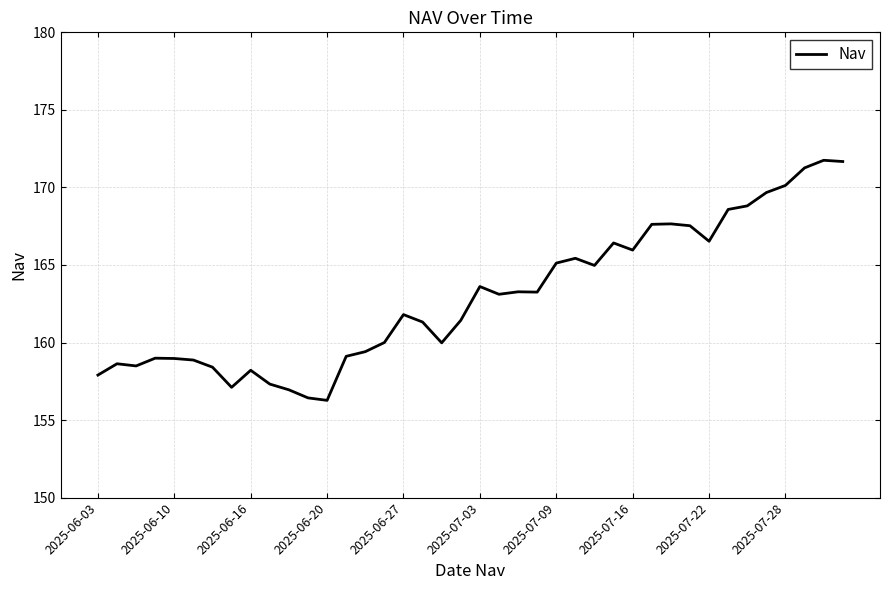

What is the difference between the second highest and minimum values?

15.4